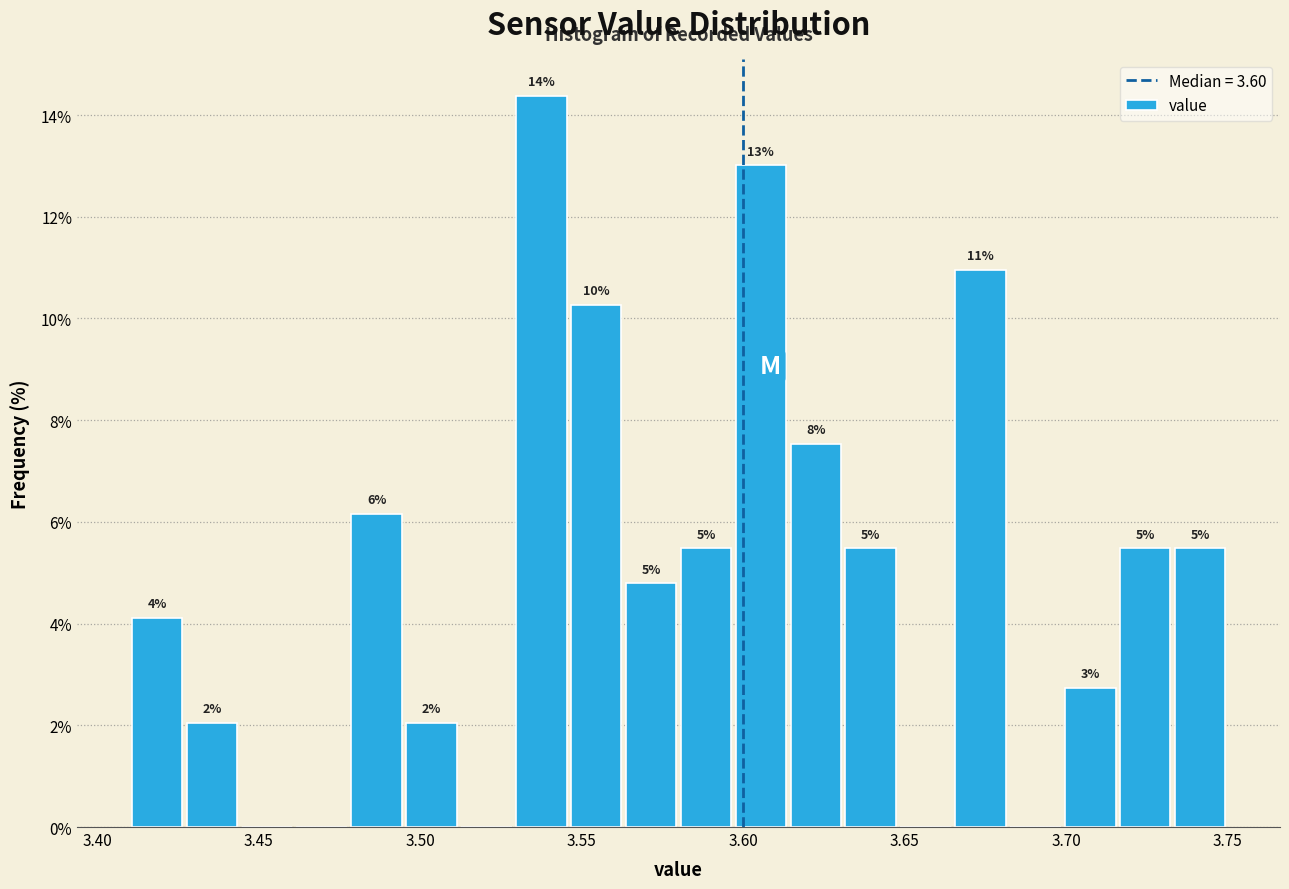

Around what value on the x-axis is the tallest bar? Give the approximate position of its centre, as read against the axis.

3.540